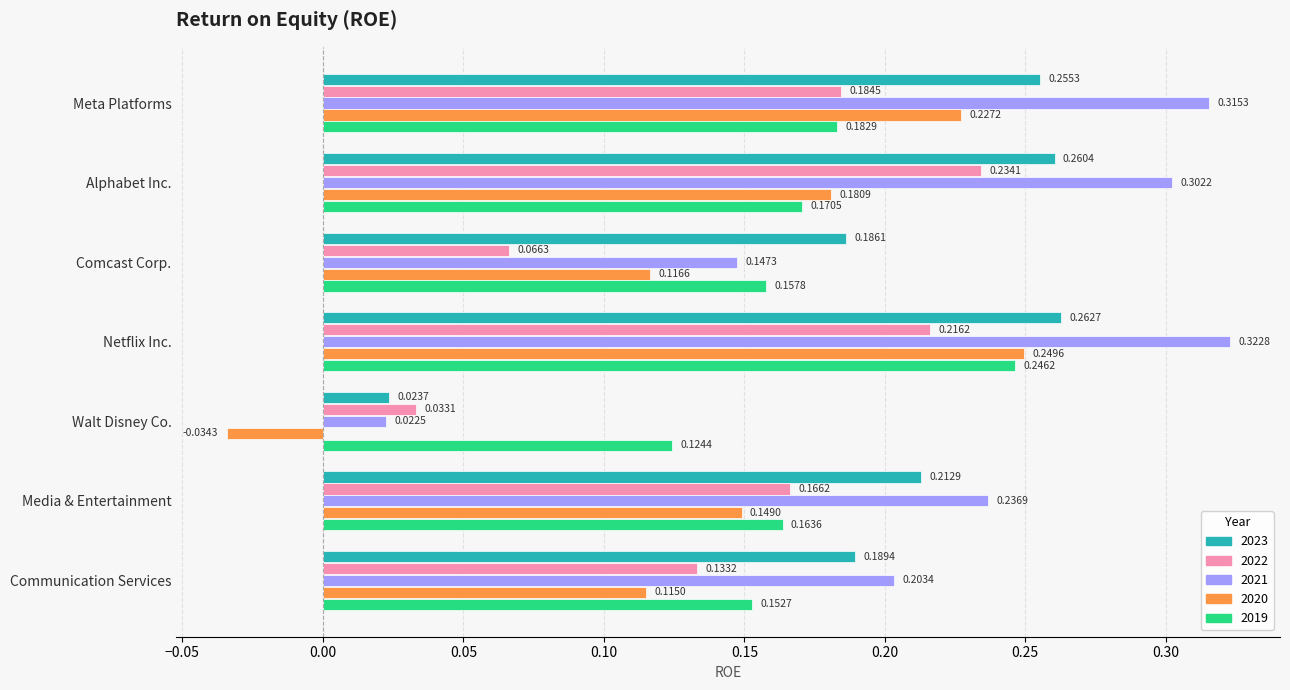

True or false: 2020 has a value of 0.2 at Comcast Corp..

False